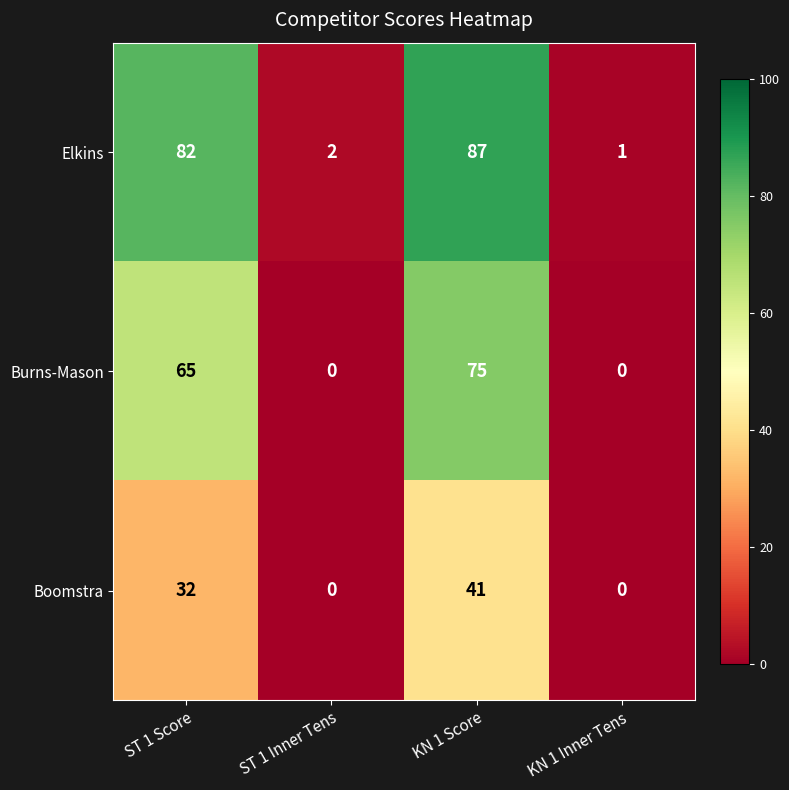

Which series has the largest range (max minus min)?

Elkins